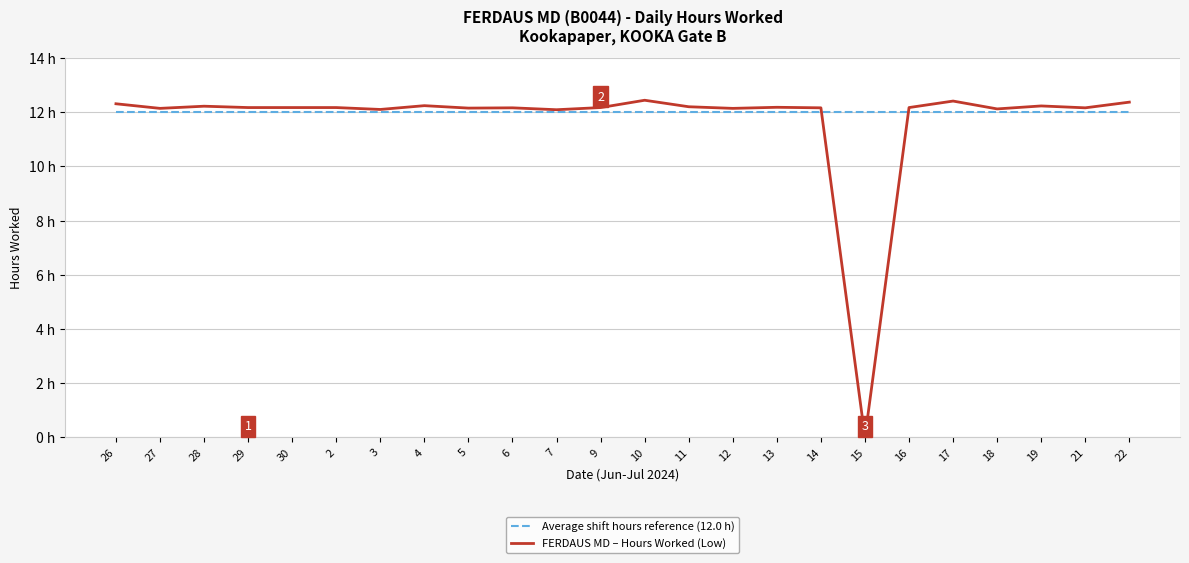

Rank the series by their maximum value, from highest to lowest.

FERDAUS MD – Hours Worked (Low), Average shift hours reference (12.0 h)